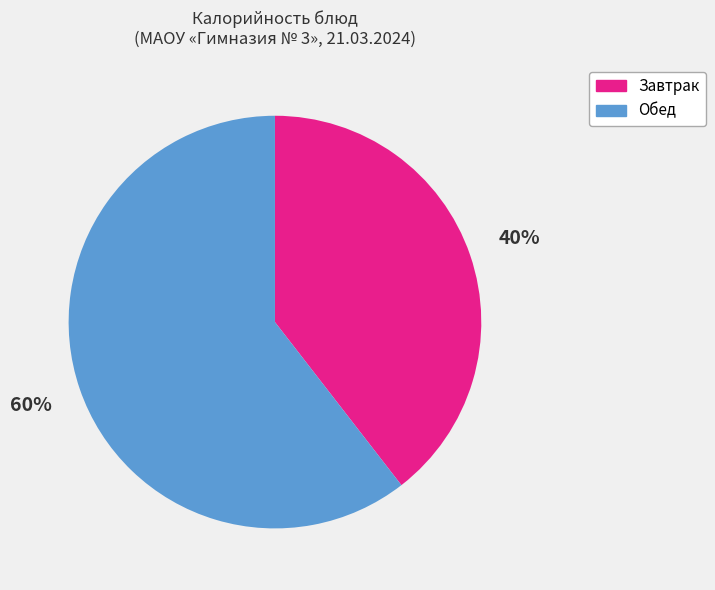

Is the sum of Завтрак and Обед greater than half?

Yes